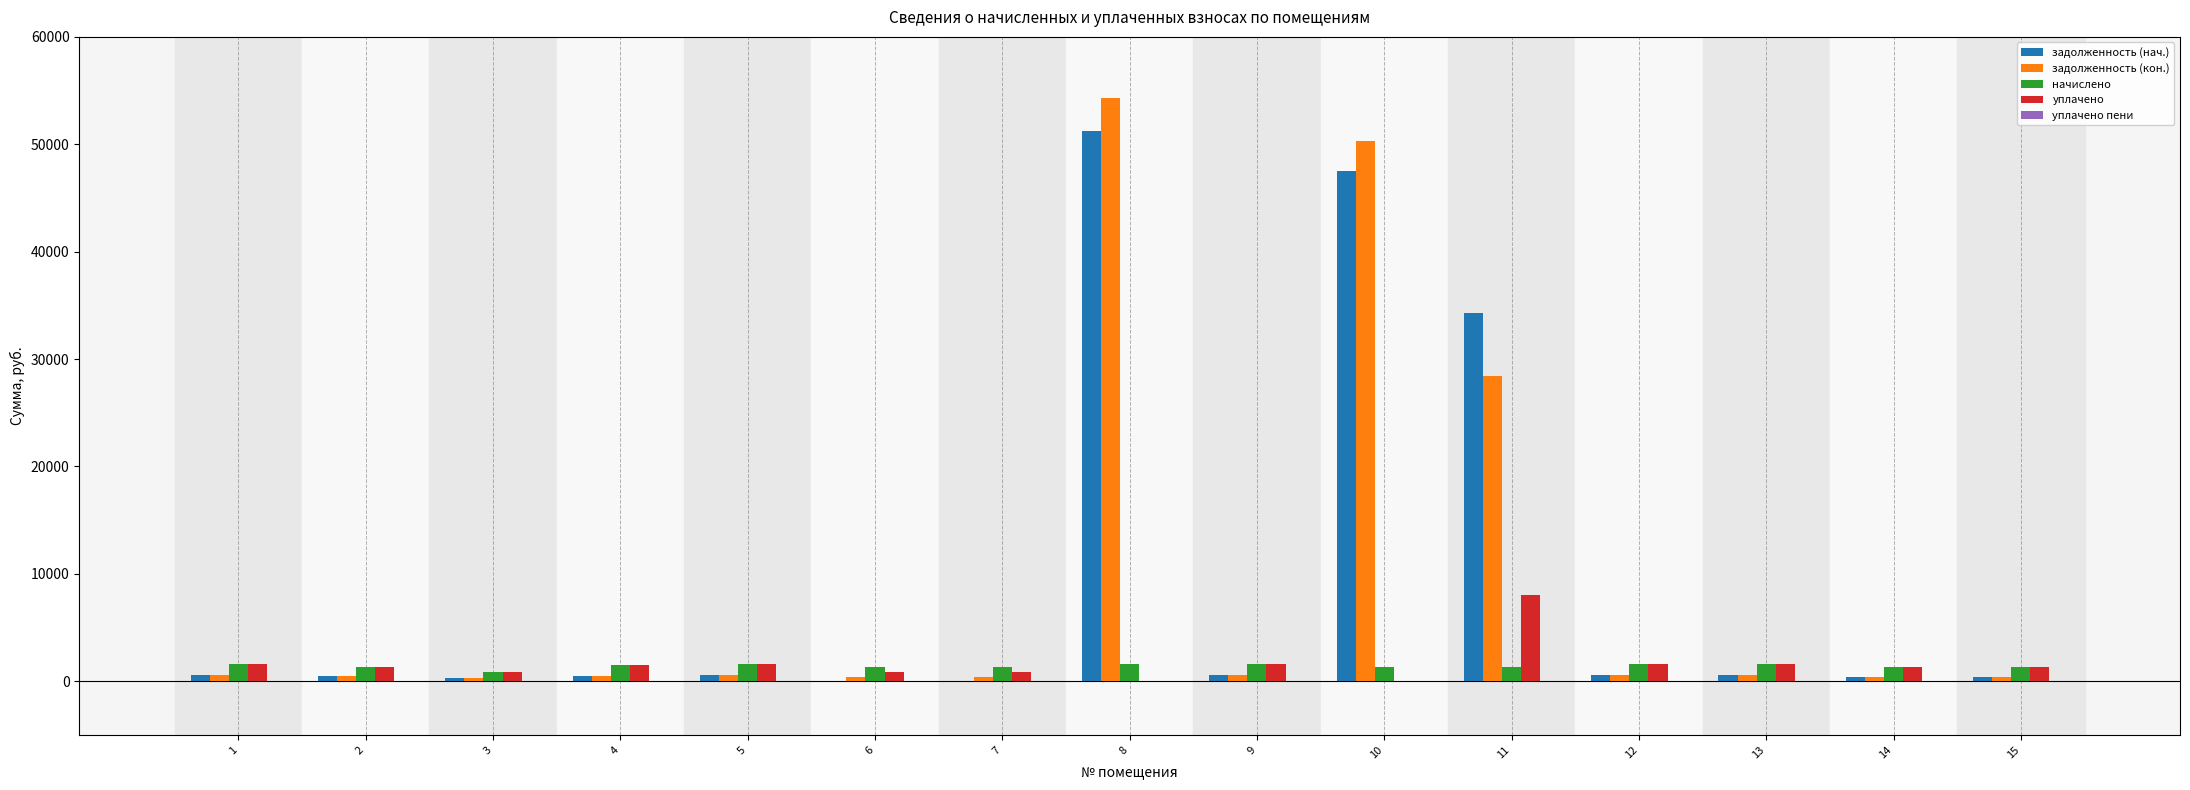

Where does the задолженность (нач.) series first go above 531?

1